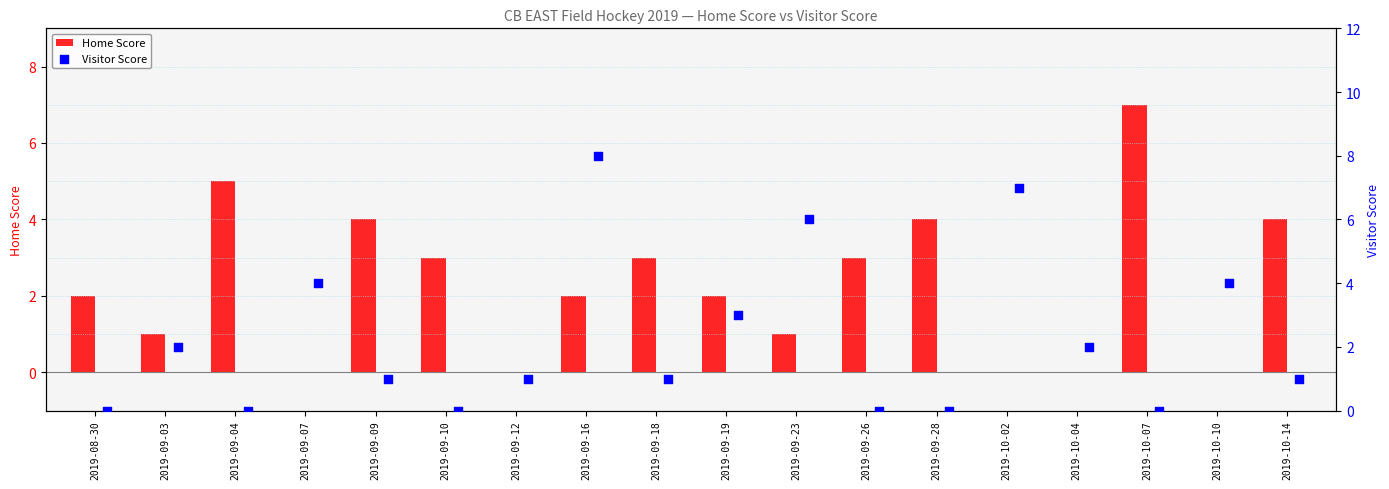

Which series reaches the minimum Y coordinate?

Home Score